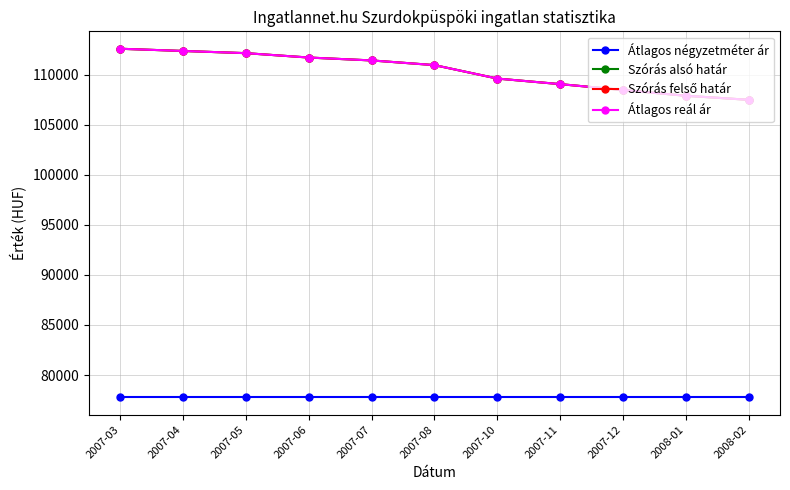

Does the chart have visible grid lines?

Yes